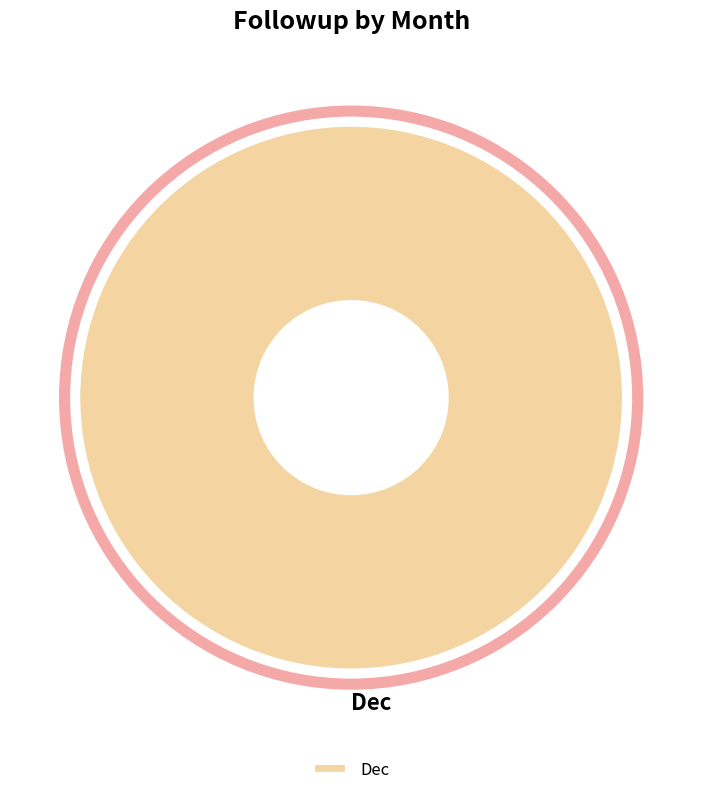

How many slices are in this pie chart?

1